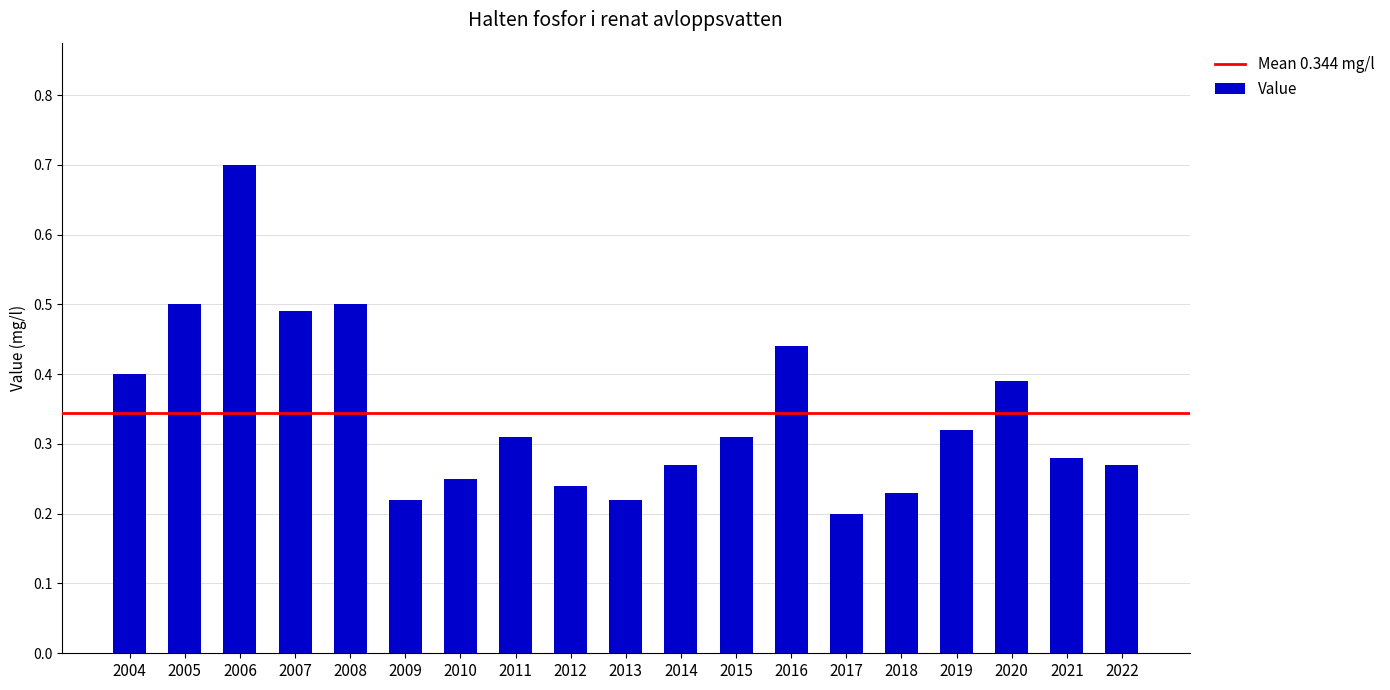

Is it true that the value at 2014 is 0.1?

False